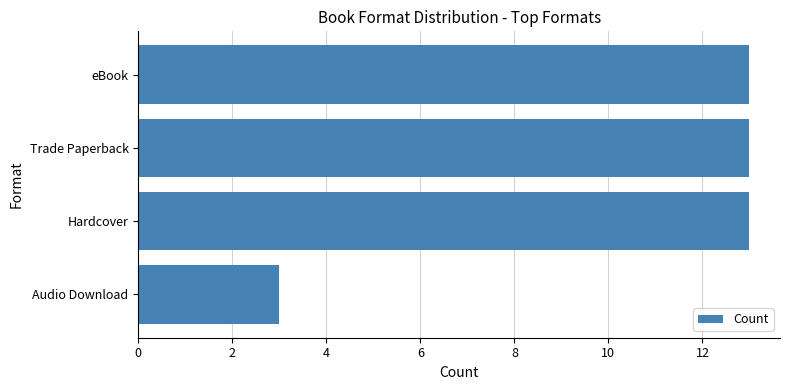

Read the value at eBook.

13